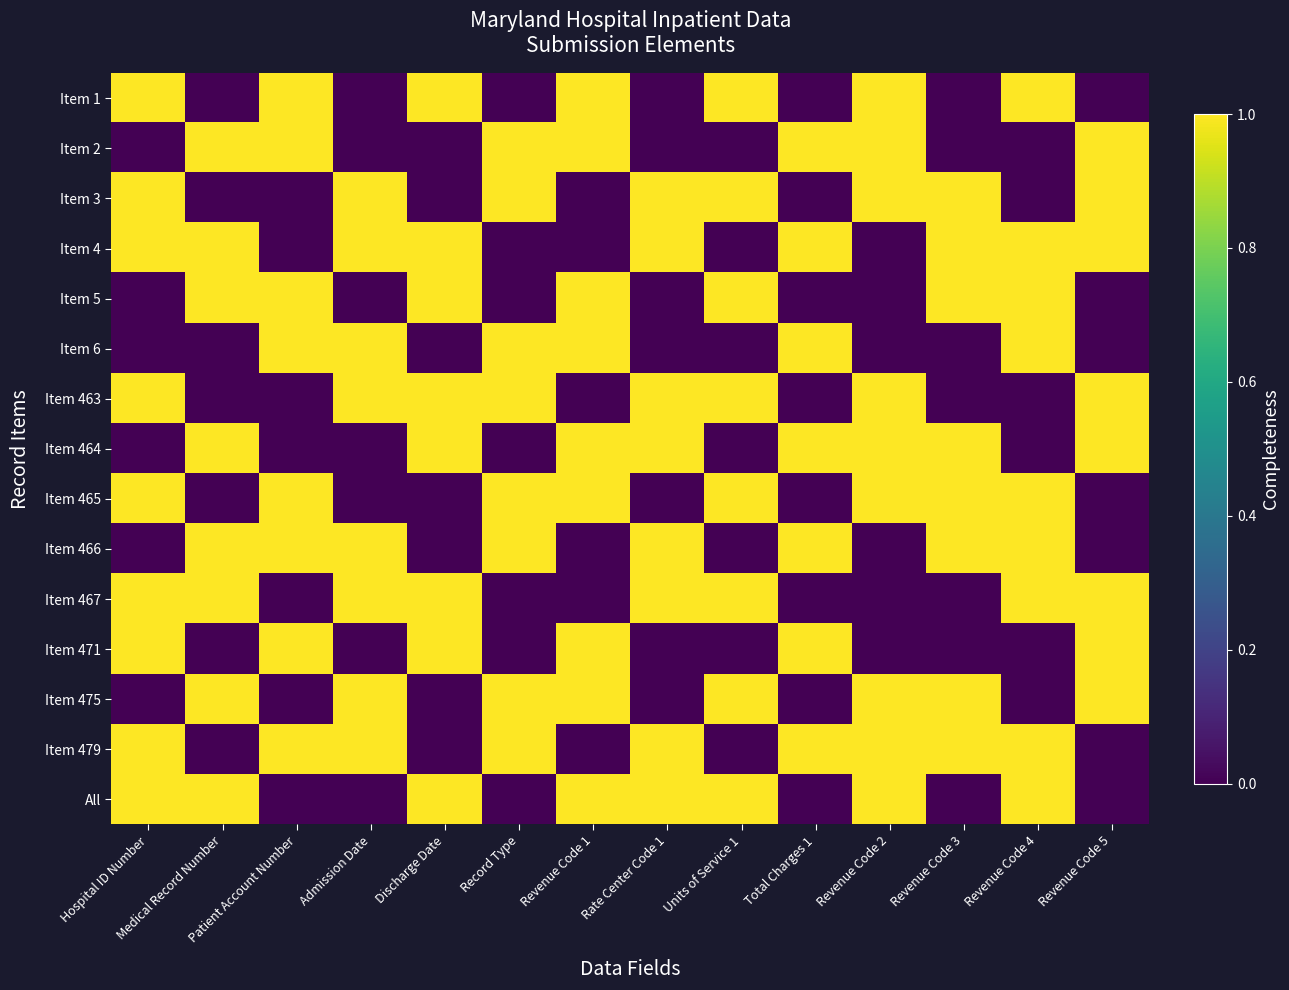

Reading left to right, list all the values displayed in this chart.

Item 1: Hospital ID Number=1	Medical Record Number=0	Patient Account Number=1	Admission Date=0	Discharge Date=1	Record Type=0	Revenue Code 1=1	Rate Center Code 1=0	Units of Service 1=1	Total Charges 1=0	Revenue Code 2=1	Revenue Code 3=0	Revenue Code 4=1	Revenue Code 5=0
Item 2: Hospital ID Number=0	Medical Record Number=1	Patient Account Number=1	Admission Date=0	Discharge Date=0	Record Type=1	Revenue Code 1=1	Rate Center Code 1=0	Units of Service 1=0	Total Charges 1=1	Revenue Code 2=1	Revenue Code 3=0	Revenue Code 4=0	Revenue Code 5=1
Item 3: Hospital ID Number=1	Medical Record Number=0	Patient Account Number=0	Admission Date=1	Discharge Date=0	Record Type=1	Revenue Code 1=0	Rate Center Code 1=1	Units of Service 1=1	Total Charges 1=0	Revenue Code 2=1	Revenue Code 3=1	Revenue Code 4=0	Revenue Code 5=1
Item 4: Hospital ID Number=1	Medical Record Number=1	Patient Account Number=0	Admission Date=1	Discharge Date=1	Record Type=0	Revenue Code 1=0	Rate Center Code 1=1	Units of Service 1=0	Total Charges 1=1	Revenue Code 2=0	Revenue Code 3=1	Revenue Code 4=1	Revenue Code 5=1
Item 5: Hospital ID Number=0	Medical Record Number=1	Patient Account Number=1	Admission Date=0	Discharge Date=1	Record Type=0	Revenue Code 1=1	Rate Center Code 1=0	Units of Service 1=1	Total Charges 1=0	Revenue Code 2=0	Revenue Code 3=1	Revenue Code 4=1	Revenue Code 5=0
Item 6: Hospital ID Number=0	Medical Record Number=0	Patient Account Number=1	Admission Date=1	Discharge Date=0	Record Type=1	Revenue Code 1=1	Rate Center Code 1=0	Units of Service 1=0	Total Charges 1=1	Revenue Code 2=0	Revenue Code 3=0	Revenue Code 4=1	Revenue Code 5=0
Item 463: Hospital ID Number=1	Medical Record Number=0	Patient Account Number=0	Admission Date=1	Discharge Date=1	Record Type=1	Revenue Code 1=0	Rate Center Code 1=1	Units of Service 1=1	Total Charges 1=0	Revenue Code 2=1	Revenue Code 3=0	Revenue Code 4=0	Revenue Code 5=1
Item 464: Hospital ID Number=0	Medical Record Number=1	Patient Account Number=0	Admission Date=0	Discharge Date=1	Record Type=0	Revenue Code 1=1	Rate Center Code 1=1	Units of Service 1=0	Total Charges 1=1	Revenue Code 2=1	Revenue Code 3=1	Revenue Code 4=0	Revenue Code 5=1
Item 465: Hospital ID Number=1	Medical Record Number=0	Patient Account Number=1	Admission Date=0	Discharge Date=0	Record Type=1	Revenue Code 1=1	Rate Center Code 1=0	Units of Service 1=1	Total Charges 1=0	Revenue Code 2=1	Revenue Code 3=1	Revenue Code 4=1	Revenue Code 5=0
Item 466: Hospital ID Number=0	Medical Record Number=1	Patient Account Number=1	Admission Date=1	Discharge Date=0	Record Type=1	Revenue Code 1=0	Rate Center Code 1=1	Units of Service 1=0	Total Charges 1=1	Revenue Code 2=0	Revenue Code 3=1	Revenue Code 4=1	Revenue Code 5=0
Item 467: Hospital ID Number=1	Medical Record Number=1	Patient Account Number=0	Admission Date=1	Discharge Date=1	Record Type=0	Revenue Code 1=0	Rate Center Code 1=1	Units of Service 1=1	Total Charges 1=0	Revenue Code 2=0	Revenue Code 3=0	Revenue Code 4=1	Revenue Code 5=1
Item 471: Hospital ID Number=1	Medical Record Number=0	Patient Account Number=1	Admission Date=0	Discharge Date=1	Record Type=0	Revenue Code 1=1	Rate Center Code 1=0	Units of Service 1=0	Total Charges 1=1	Revenue Code 2=0	Revenue Code 3=0	Revenue Code 4=0	Revenue Code 5=1
Item 475: Hospital ID Number=0	Medical Record Number=1	Patient Account Number=0	Admission Date=1	Discharge Date=0	Record Type=1	Revenue Code 1=1	Rate Center Code 1=0	Units of Service 1=1	Total Charges 1=0	Revenue Code 2=1	Revenue Code 3=1	Revenue Code 4=0	Revenue Code 5=1
Item 479: Hospital ID Number=1	Medical Record Number=0	Patient Account Number=1	Admission Date=1	Discharge Date=0	Record Type=1	Revenue Code 1=0	Rate Center Code 1=1	Units of Service 1=0	Total Charges 1=1	Revenue Code 2=1	Revenue Code 3=1	Revenue Code 4=1	Revenue Code 5=0
All: Hospital ID Number=1	Medical Record Number=1	Patient Account Number=0	Admission Date=0	Discharge Date=1	Record Type=0	Revenue Code 1=1	Rate Center Code 1=1	Units of Service 1=1	Total Charges 1=0	Revenue Code 2=1	Revenue Code 3=0	Revenue Code 4=1	Revenue Code 5=0